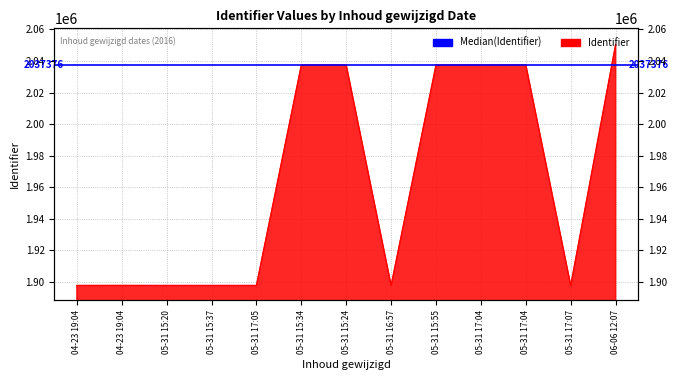

Reading left to right, extract all data points from this chart.

1897839	1897851	1897833	1897835	1897834	2037376	2037367	1897836	2037412	2037390	2037442	1897838	2050371